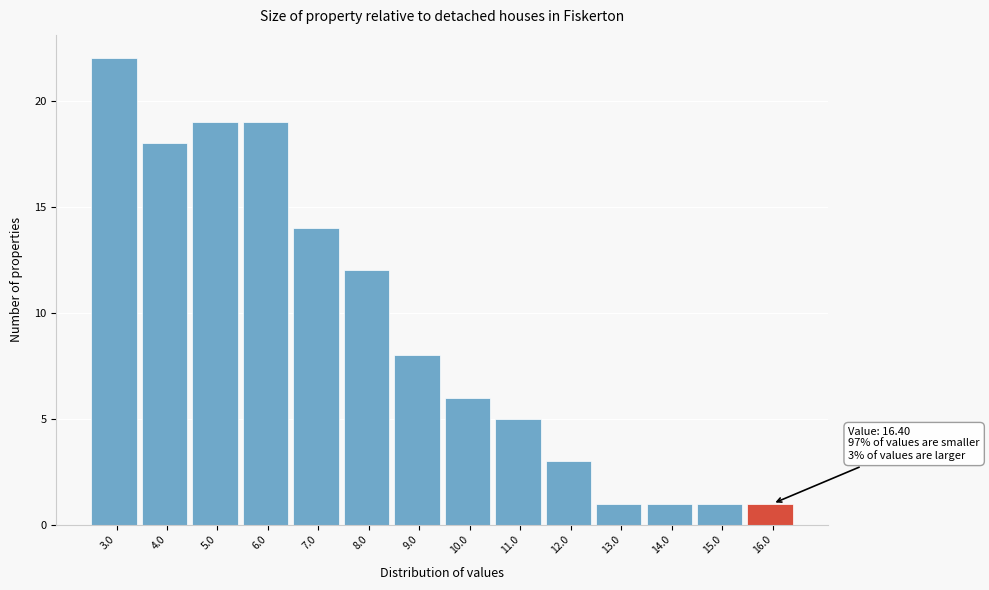

Reading left to right, extract all data points from this chart.

22	18	19	19	14	12	8	6	5	3	1	1	1	1